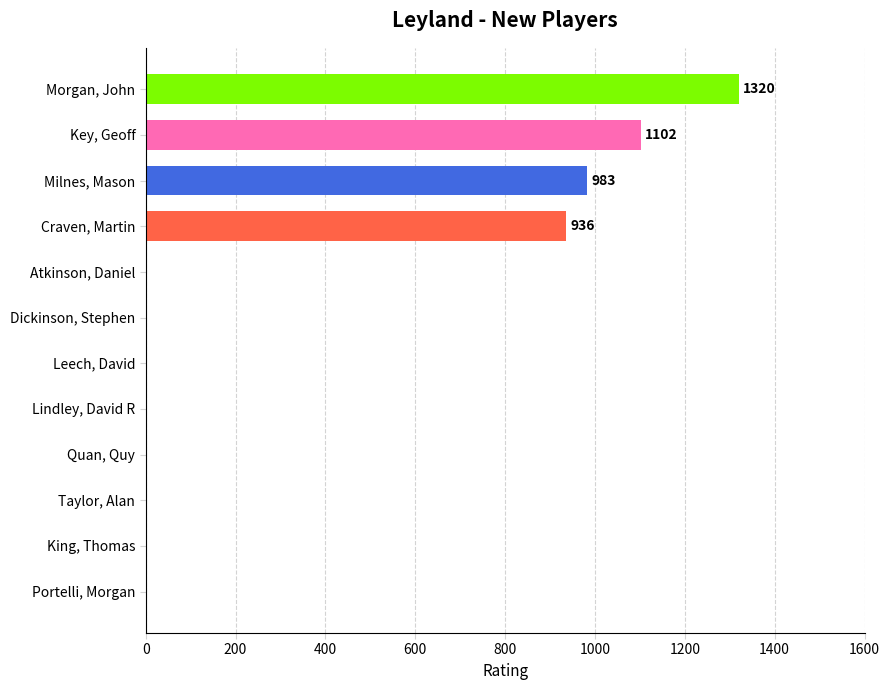

The value at King, Thomas is -611. True or false?

False